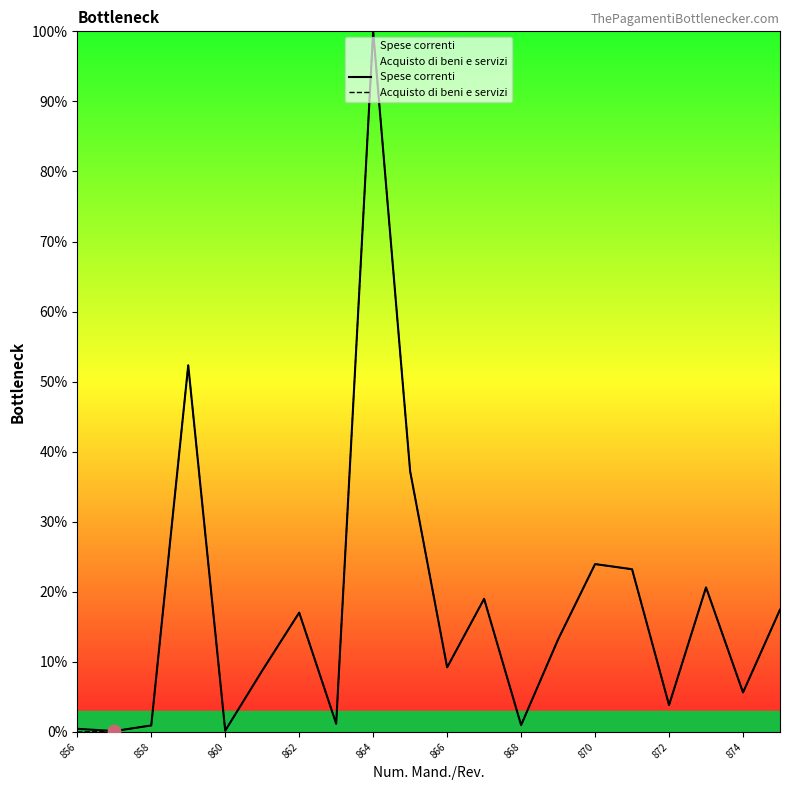

What are all the series names shown in the legend?

Spese correnti, Acquisto di beni e servizi